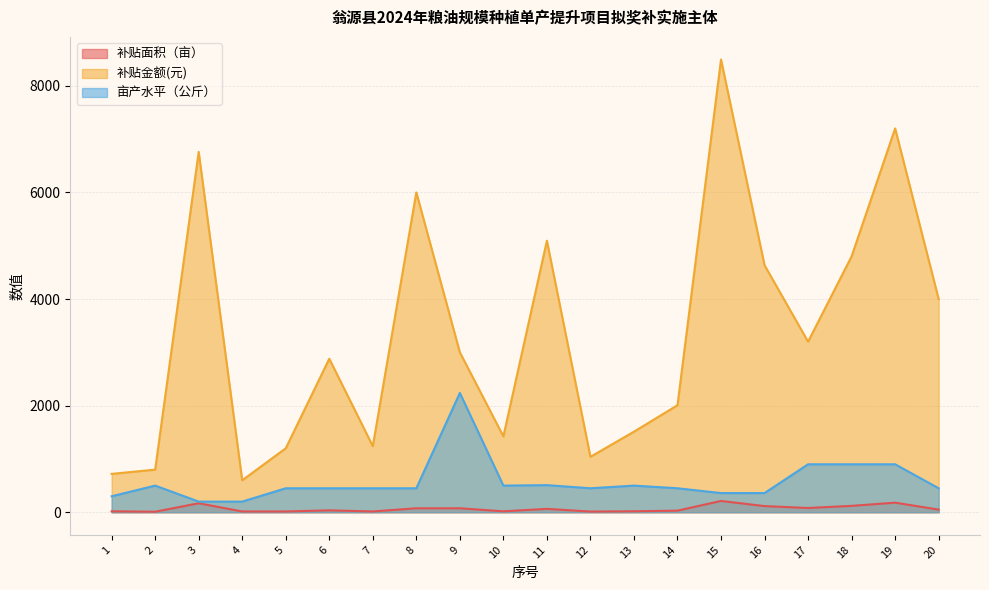

Which category has the highest value across all series?

15